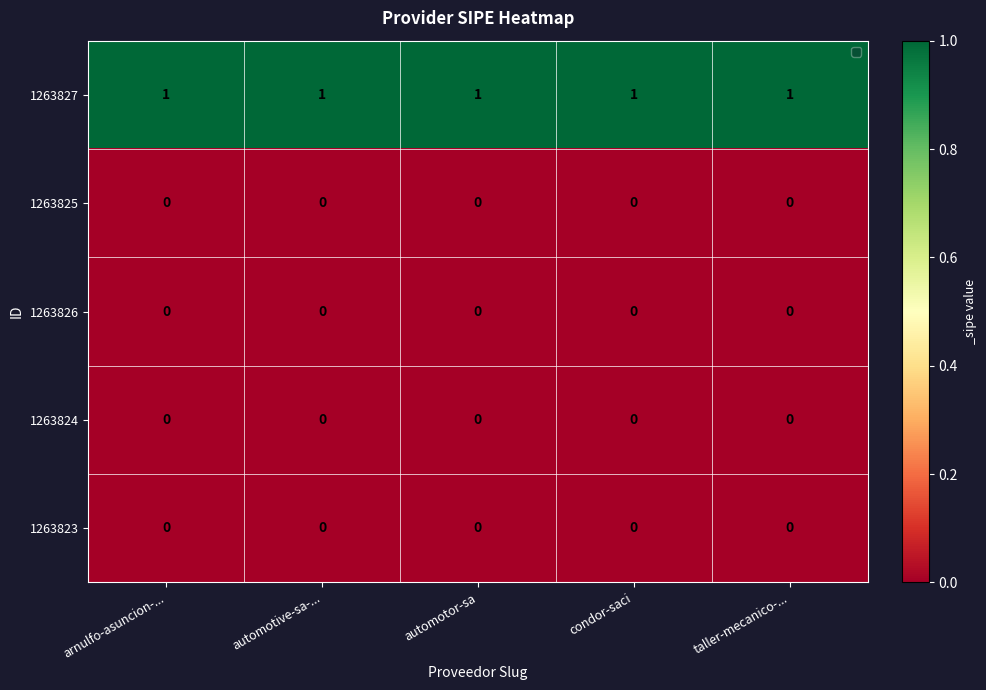

Which series has the largest total across all categories?

1263827